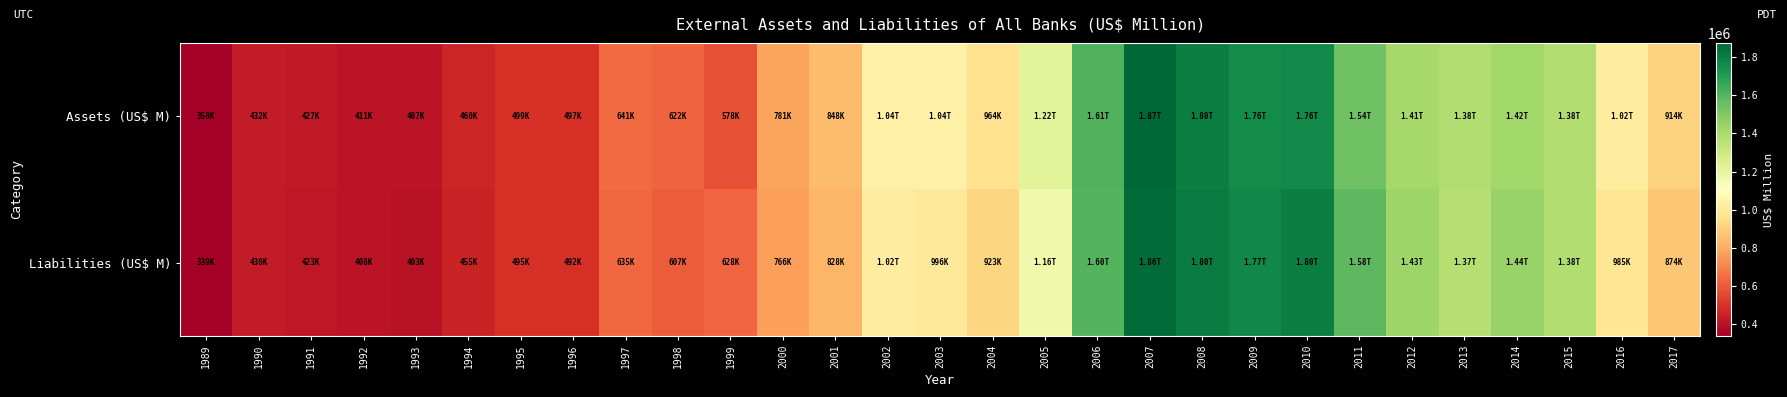

At 2017, list the series in order from smallest to largest.

Liabilities (US$ M), Assets (US$ M)